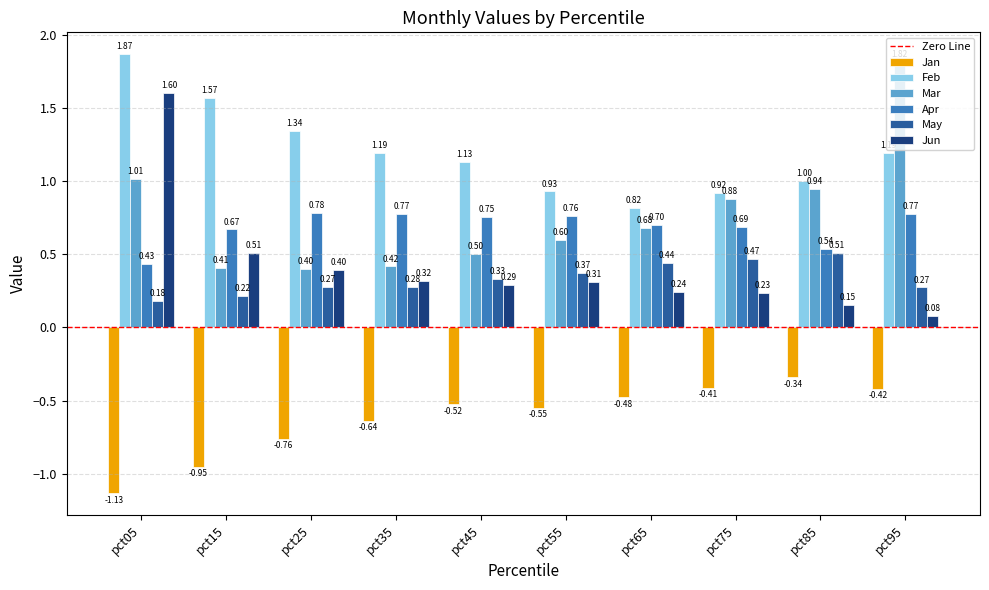

Rank the series by their maximum value, from highest to lowest.

Feb, Mar, Jun, Apr, May, Jan